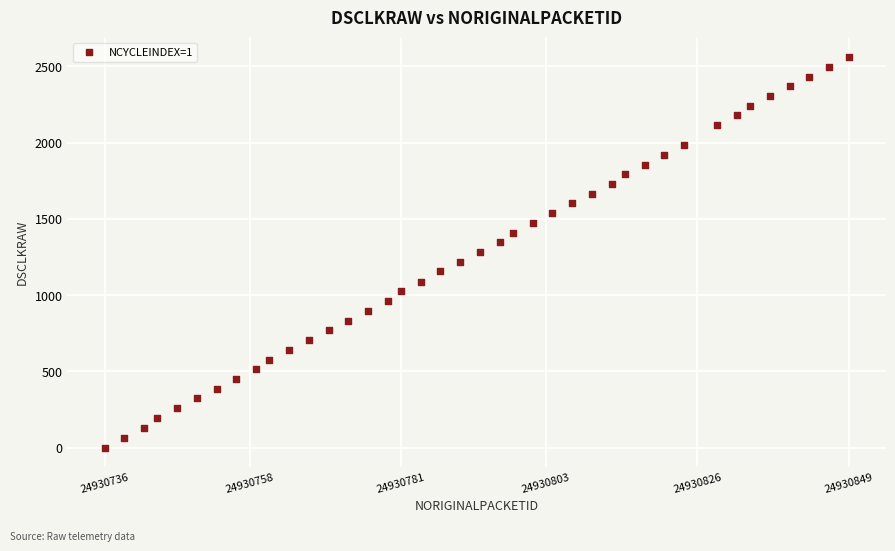

What is the range of Y values (max minus min)?

2561.7